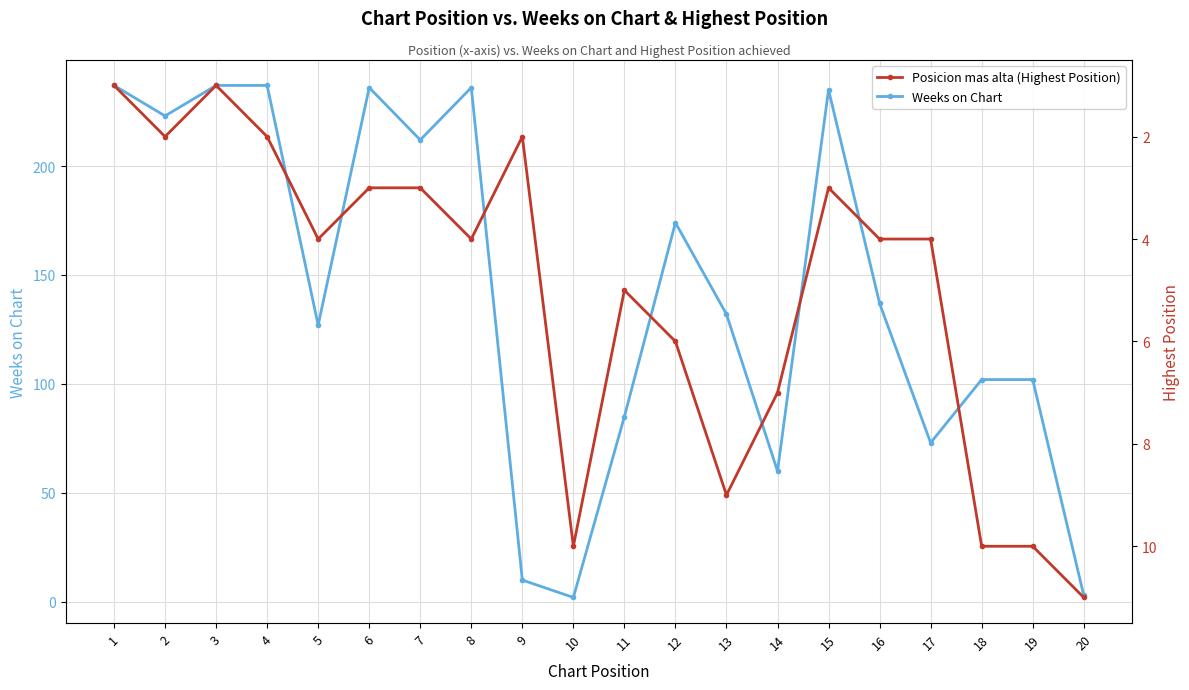

Rank the series by their average value, from highest to lowest.

Weeks on Chart, Posicion mas alta (Highest Position)